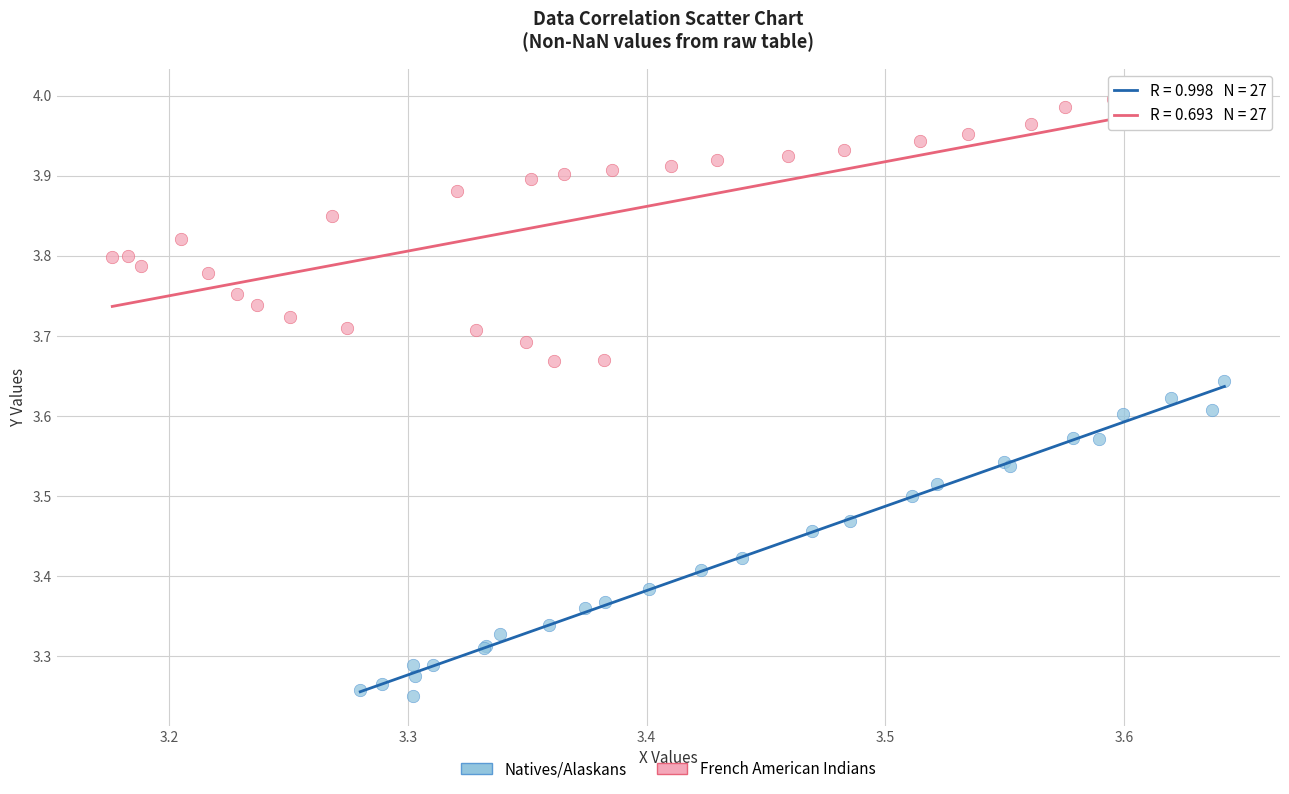

Which series has the largest Y range (max minus min)?

Natives/Alaskans